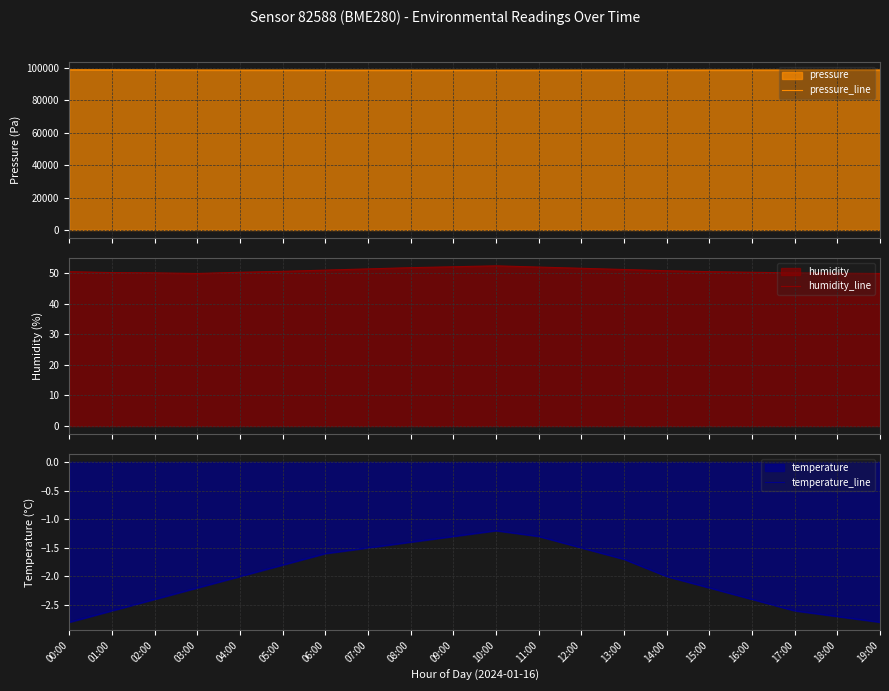

Reading left to right, what are all the values shown in this chart?

pressure_line: 98985.2	98942.3	98891.4	98848.7	98820.1	98798.5	98781.2	98770.4	98762.9	98758.3	98761.5	98769.8	98780.2	98792.6	98805.3	98819.7	98831.4	98840.6	98847.9	98852.1
humidity_line: 50.5	50.2	50.1	49.9	50.3	50.6	51.0	51.4	51.8	52.1	52.4	52.0	51.6	51.2	50.8	50.5	50.3	50.1	50.0	49.9
temperature_line: -2.8	-2.6	-2.4	-2.2	-2.0	-1.8	-1.6	-1.5	-1.4	-1.3	-1.2	-1.3	-1.5	-1.7	-2.0	-2.2	-2.4	-2.6	-2.7	-2.8